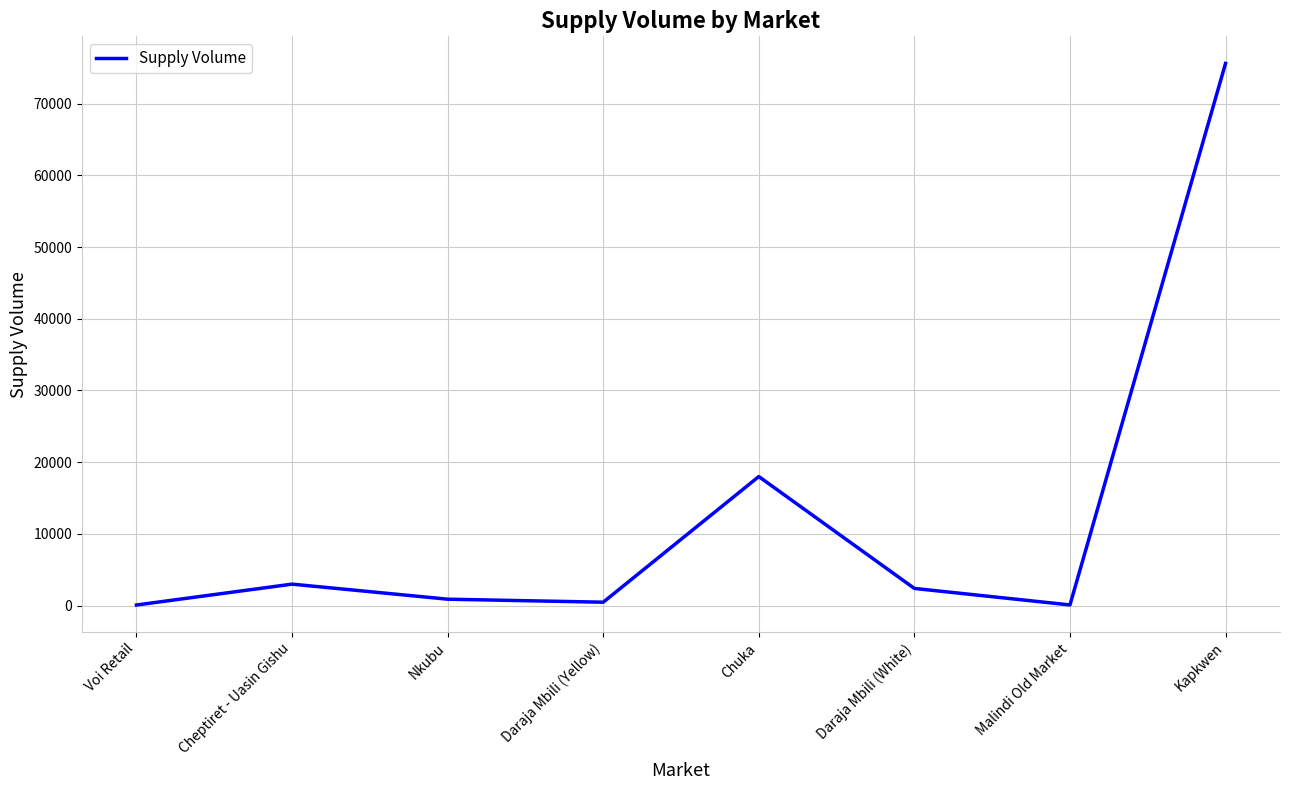

What is the average value?

12571